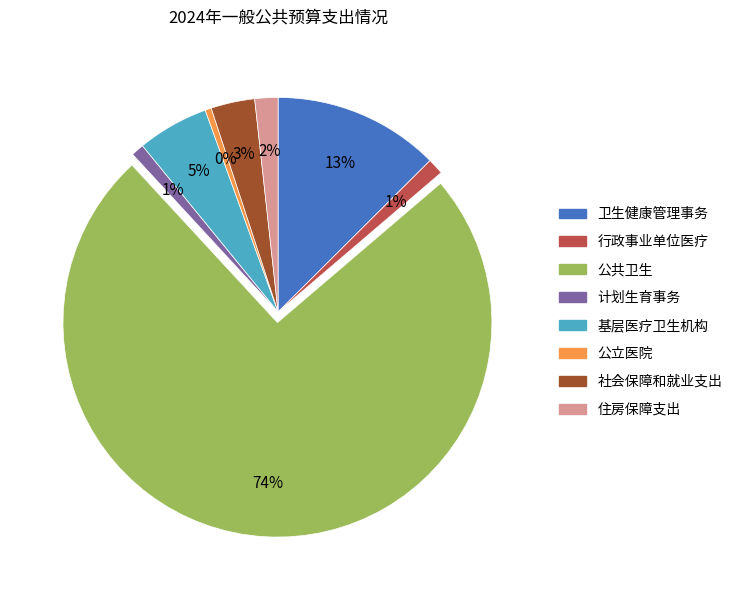

Does 公共卫生 account for over 50% of the chart?

Yes